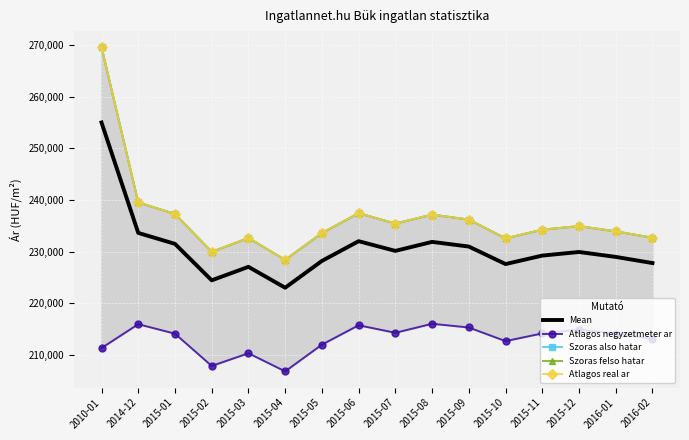

True or false: Mean and Atlagos real ar cross at least once.

False